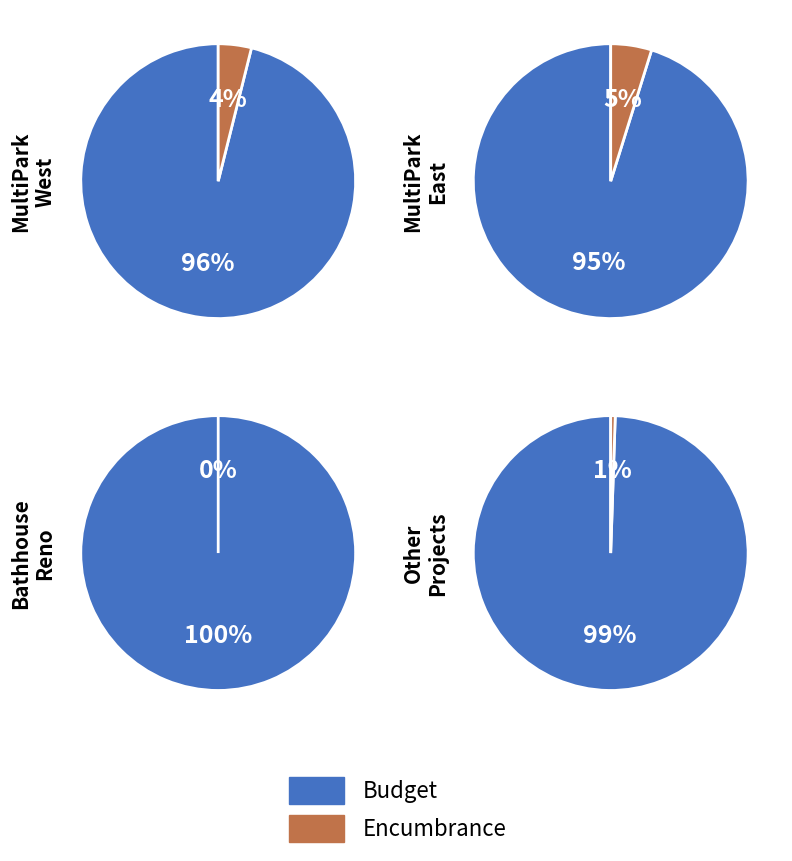

Does CO-Campground-MultiPark-East represent more than half of the total?

Yes